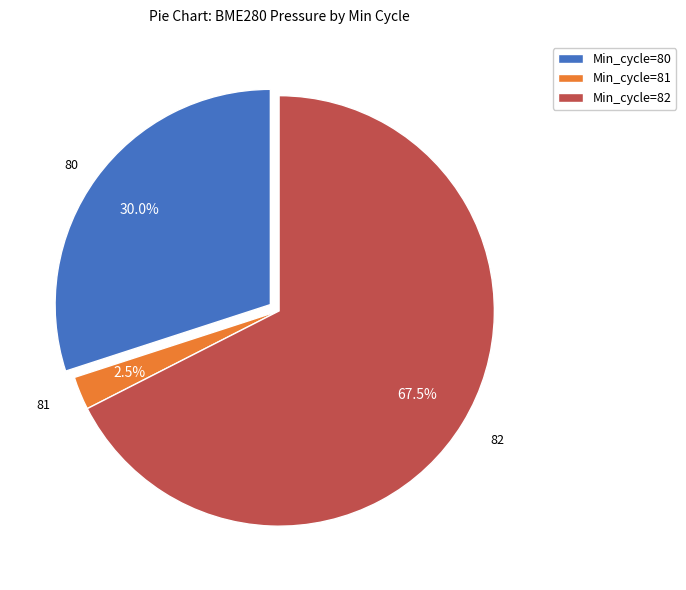

Between Min_cycle=80 and Min_cycle=81, which is larger?

Min_cycle=80